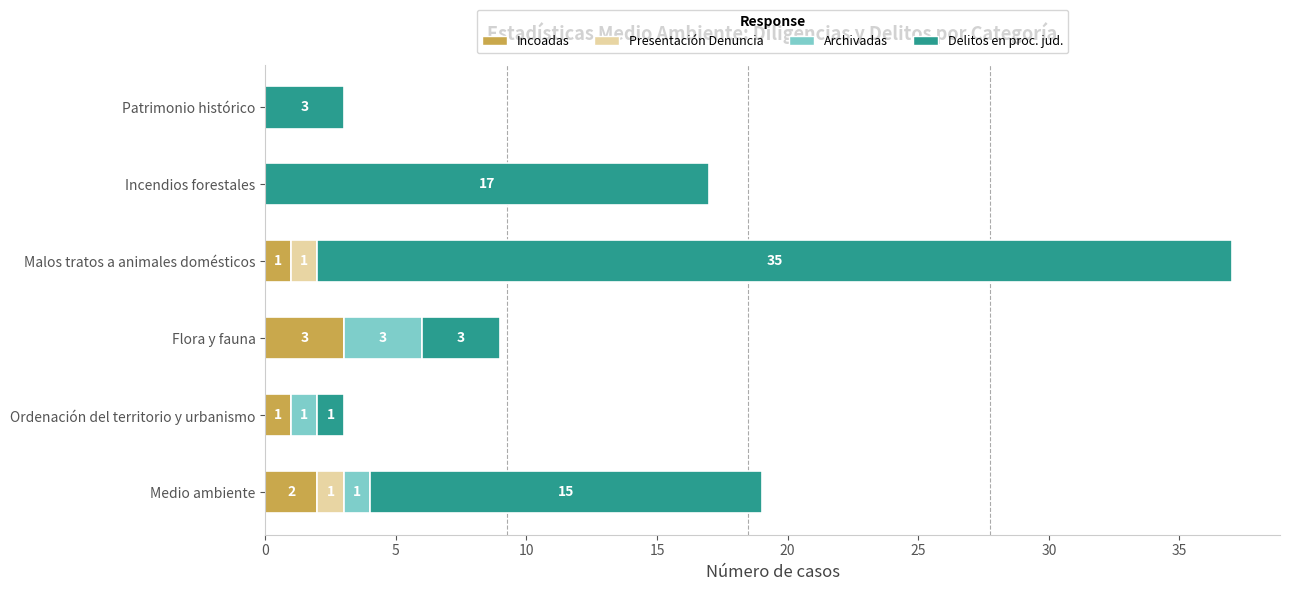

What is the sum of the Incoadas values at Flora y fauna and Ordenación del territorio y urbanismo?

4